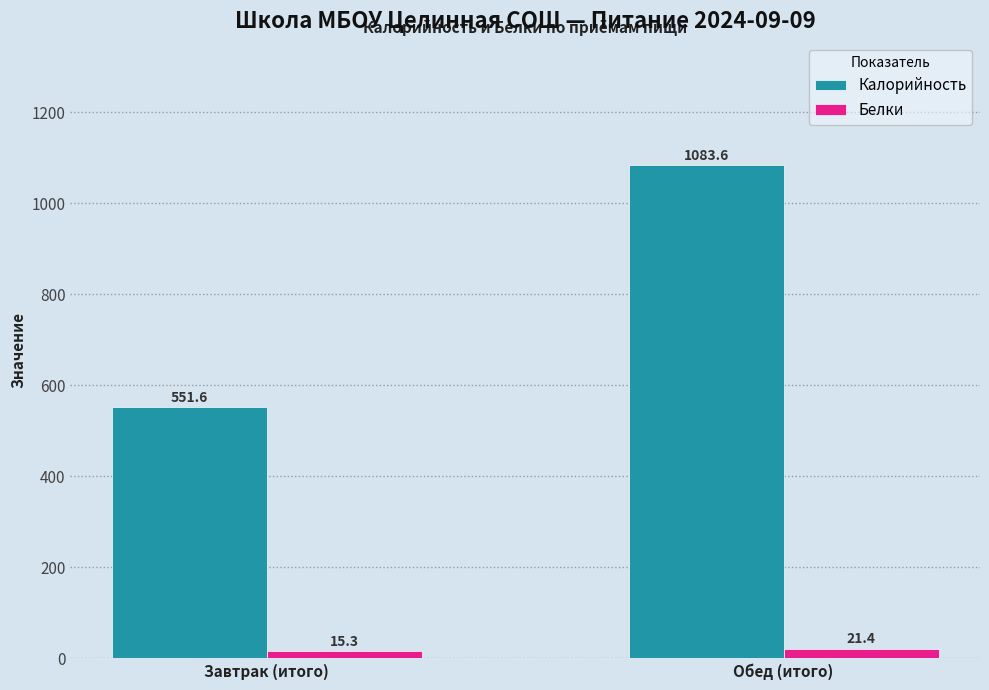

What is the average value of the Белки series?

18.3